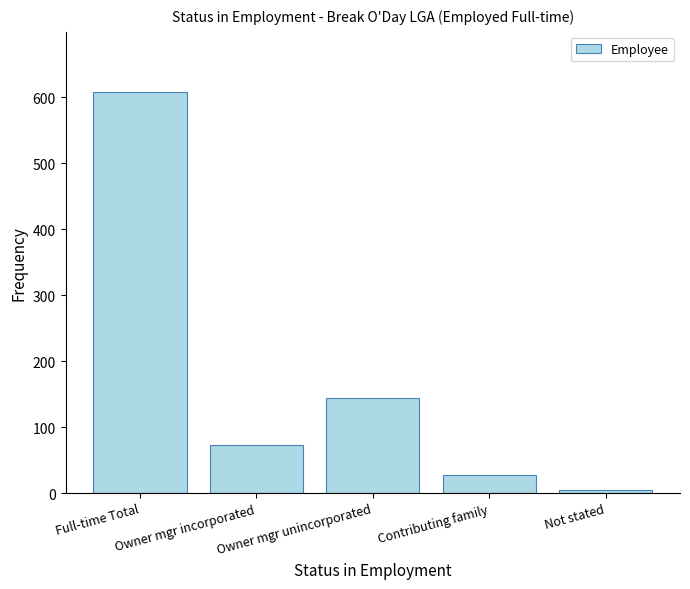

What is the minimum value shown in the chart?

5